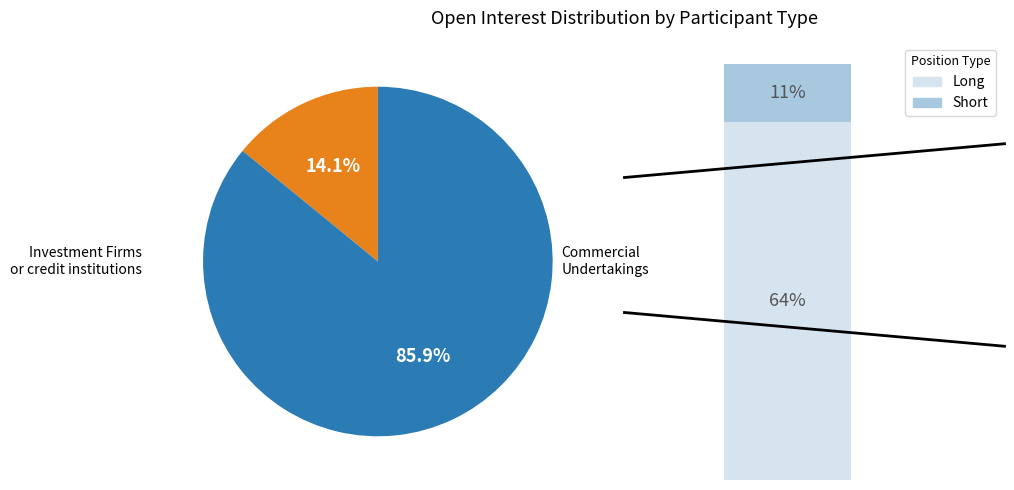

The Commercial Undertakings slice represents 99% of the pie. True or false?

False